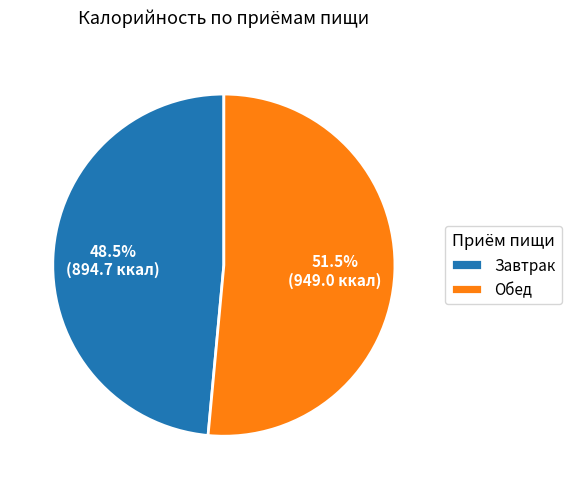

Which slice is the largest?

Обед